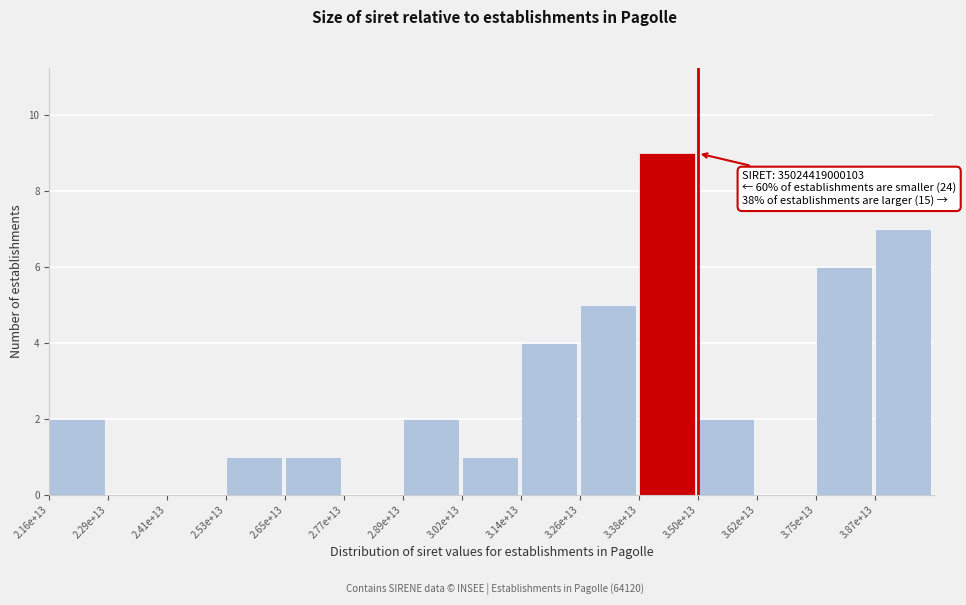

Reading left to right, list all the values displayed in this chart.

2.16e+13=2	2.29e+13=0	2.41e+13=0	2.53e+13=1	2.65e+13=1	2.77e+13=0	2.89e+13=2	3.02e+13=1	3.14e+13=4	3.26e+13=5	3.38e+13=9	3.50e+13=2	3.62e+13=0	3.75e+13=6	3.87e+13=7